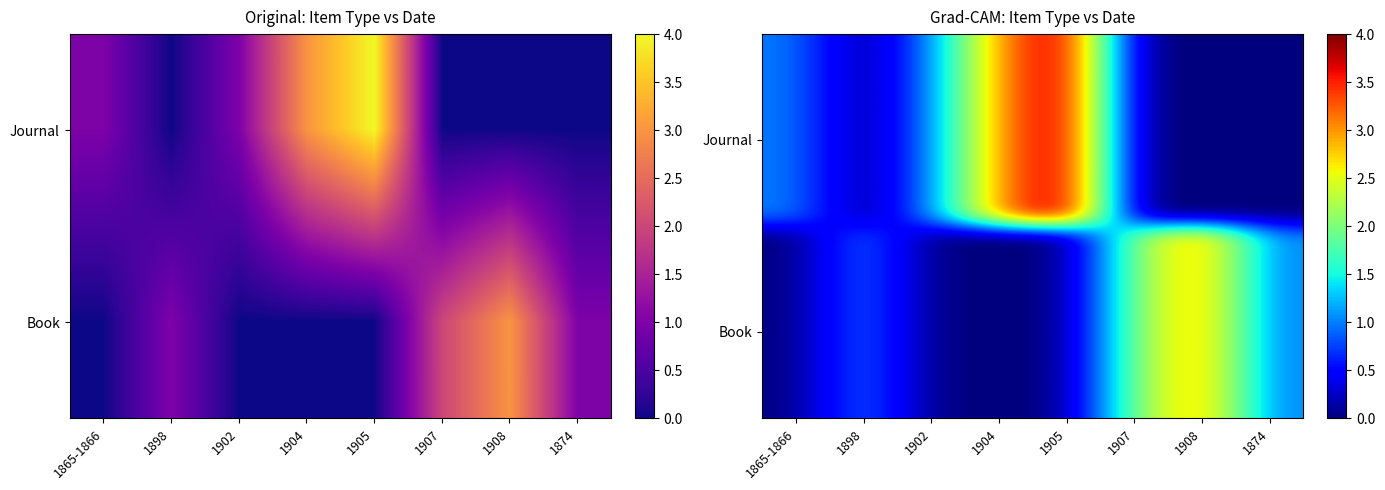

Which label corresponds to the smallest value in the chart?

1898